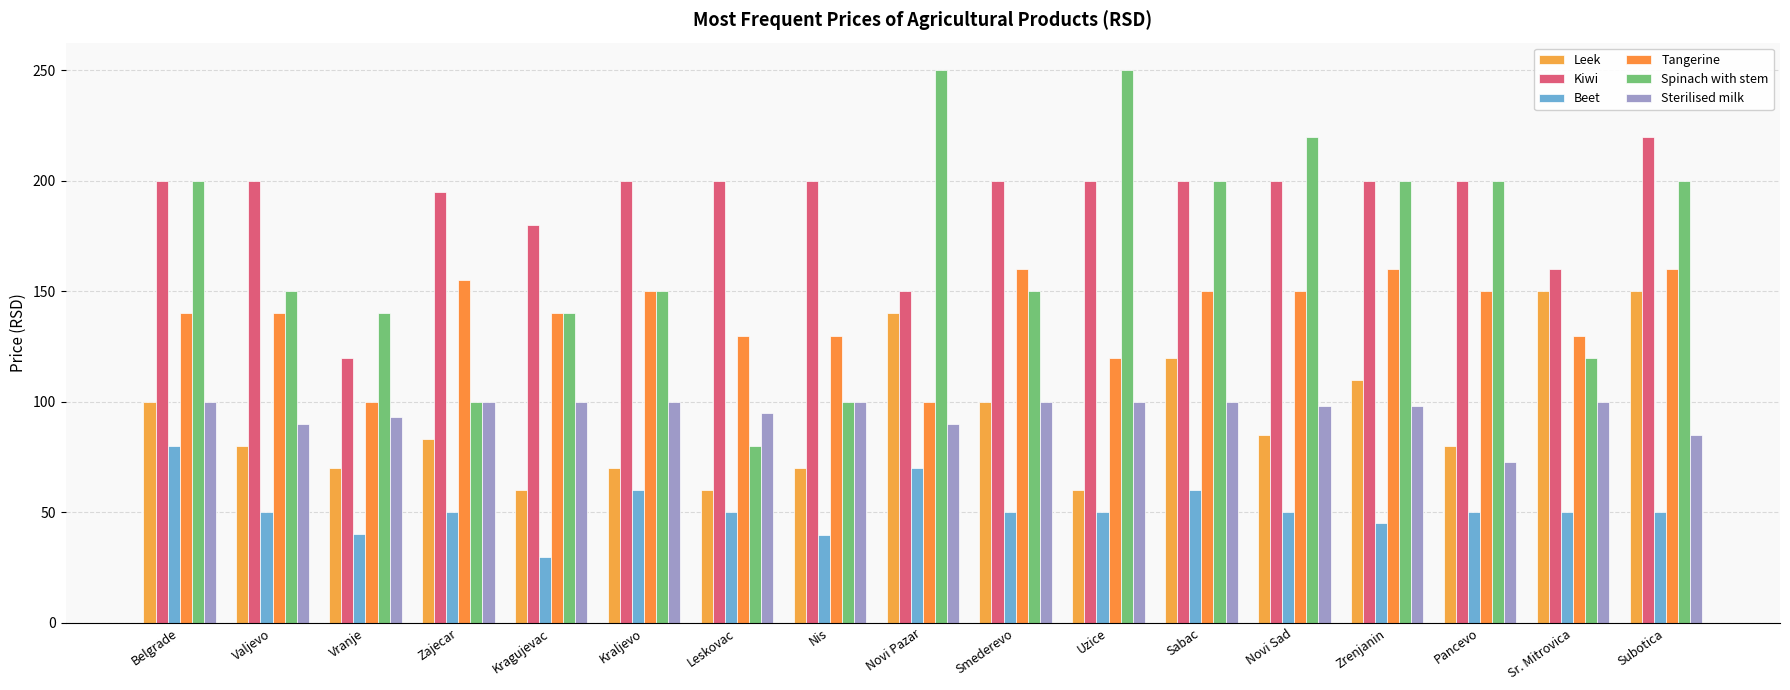

Which series has the widest spread of values?

Spinach with stem